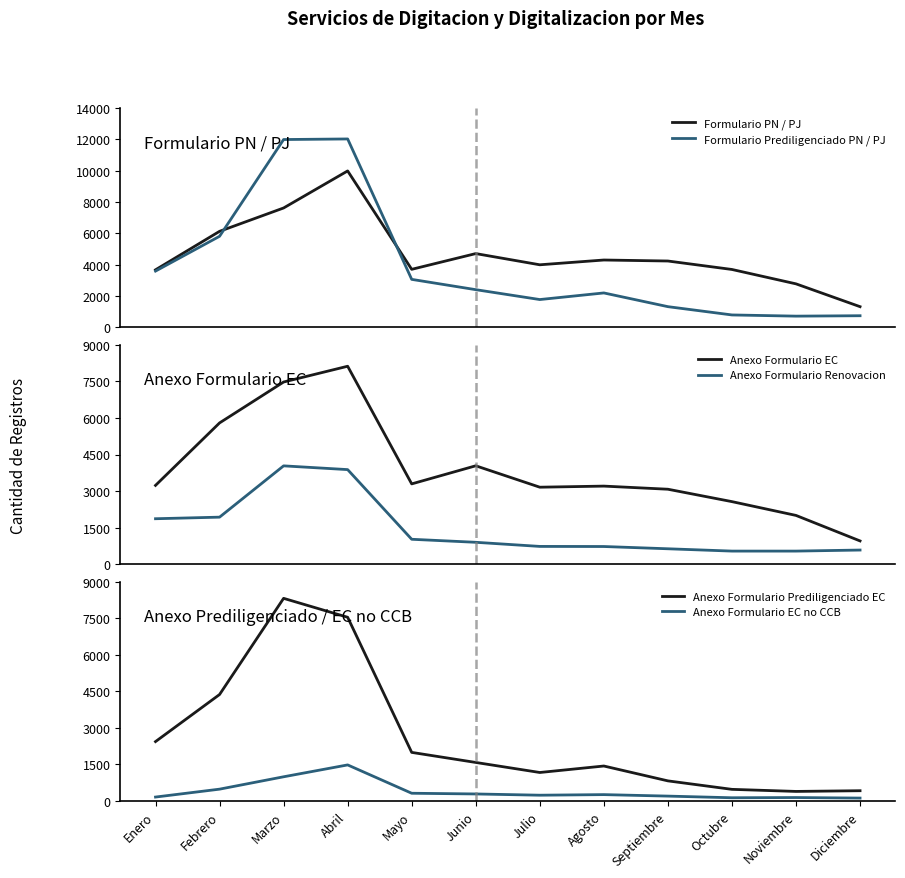

Where is the first local minimum for Formulario Prediligenciado PN / PJ?

Julio